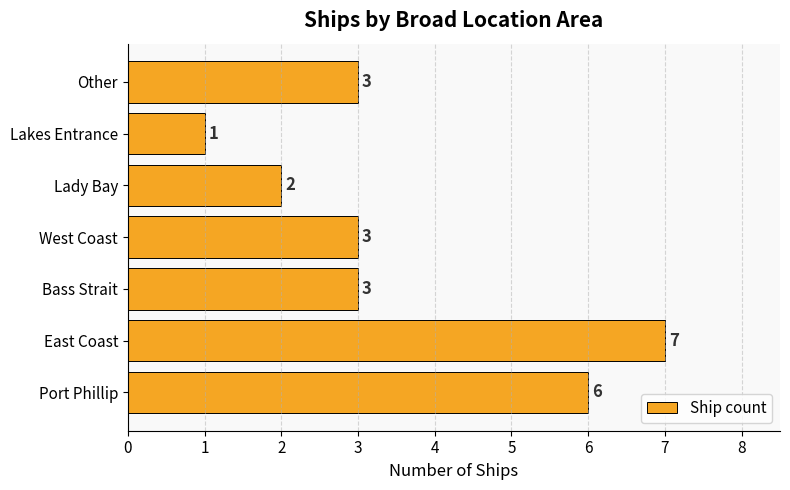

How many data points does each series have?

7